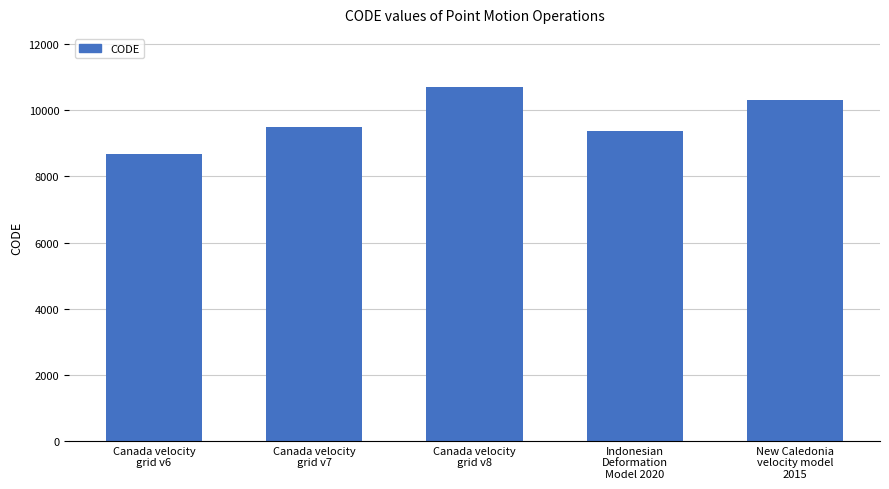

Does the chart contain any negative values?

No